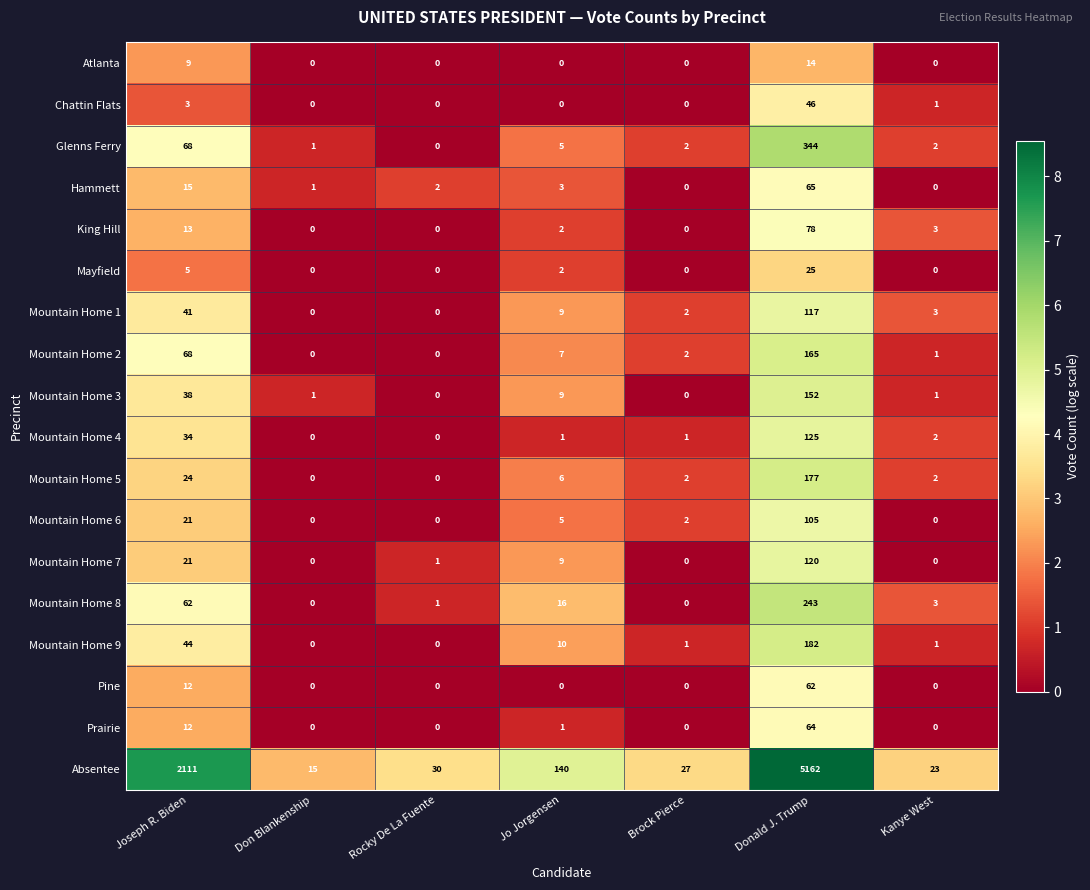

Rank the series by their maximum value, from highest to lowest.

Absentee, Glenns Ferry, Mountain Home 8, Mountain Home 9, Mountain Home 5, Mountain Home 2, Mountain Home 3, Mountain Home 4, Mountain Home 7, Mountain Home 1, Mountain Home 6, King Hill, Hammett, Prairie, Pine, Chattin Flats, Mayfield, Atlanta